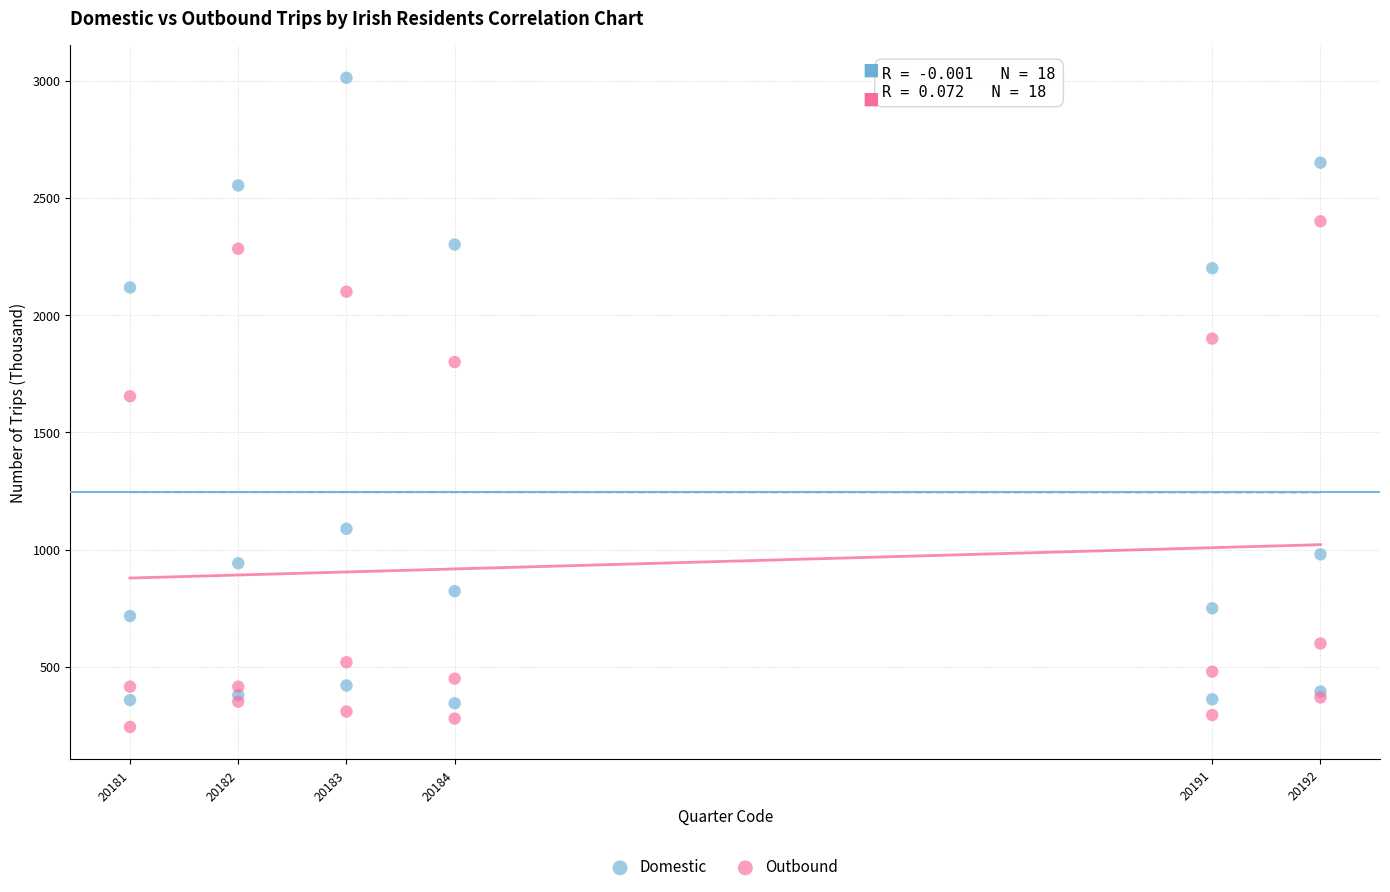

What is the X range (max minus min) for the scatter plot?

11